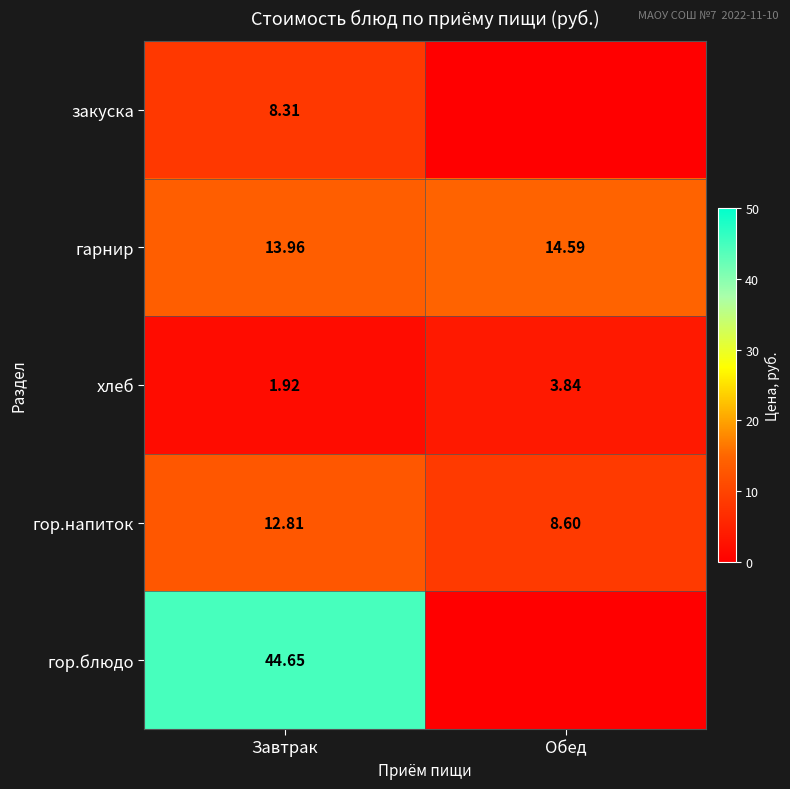

What is the difference between the highest and lowest values at Обед?

14.6